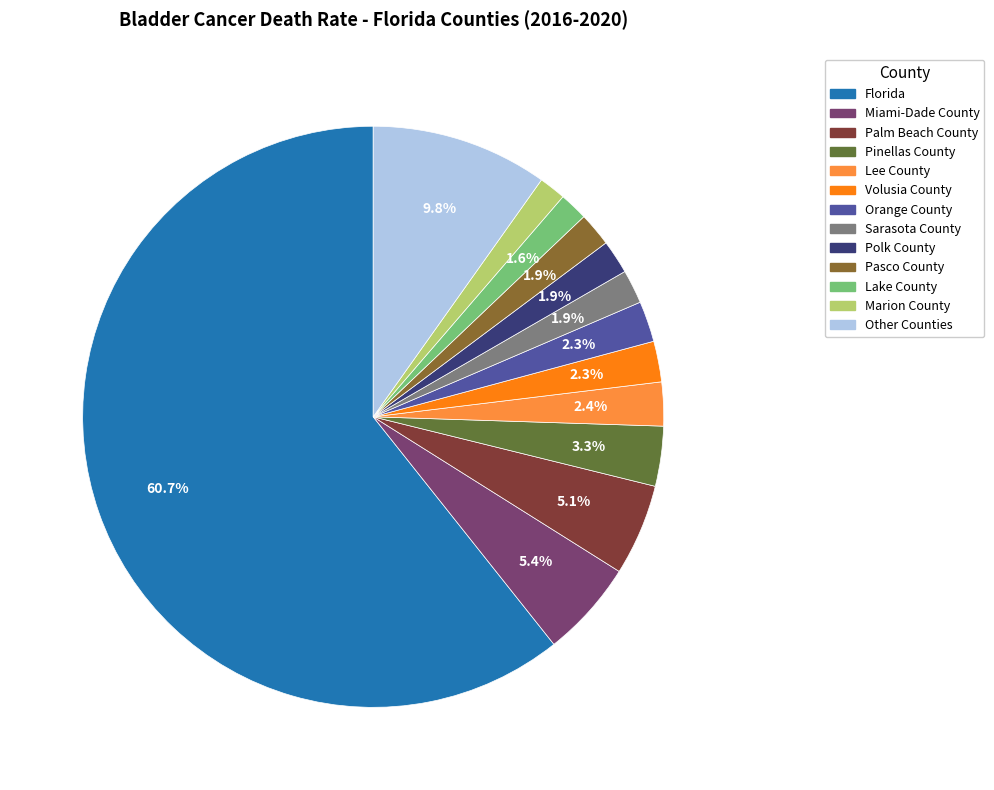

Is there a majority slice in this chart?

Yes